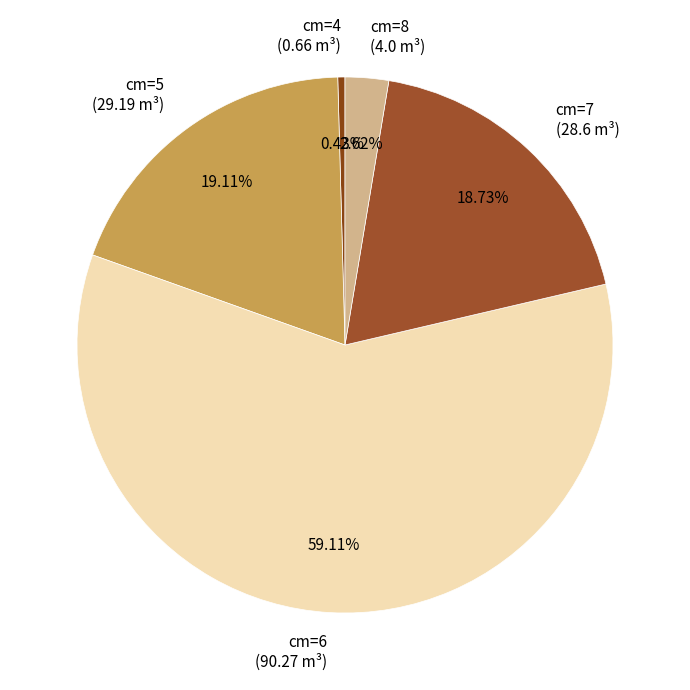

How many segments does this pie chart have?

5